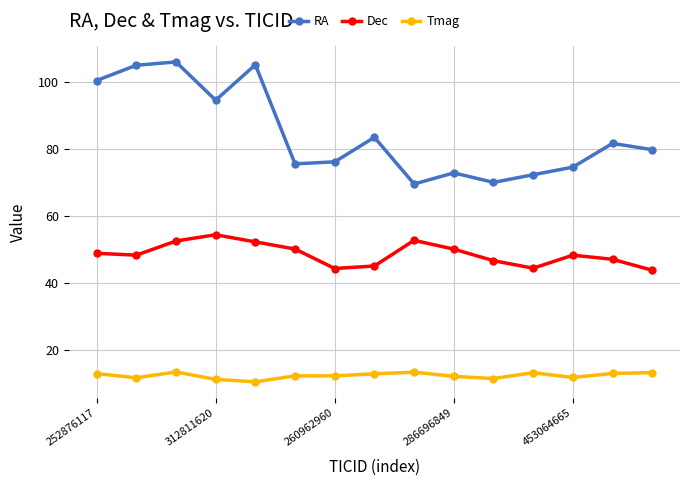

Rank the series by their average value, from highest to lowest.

RA, Dec, Tmag